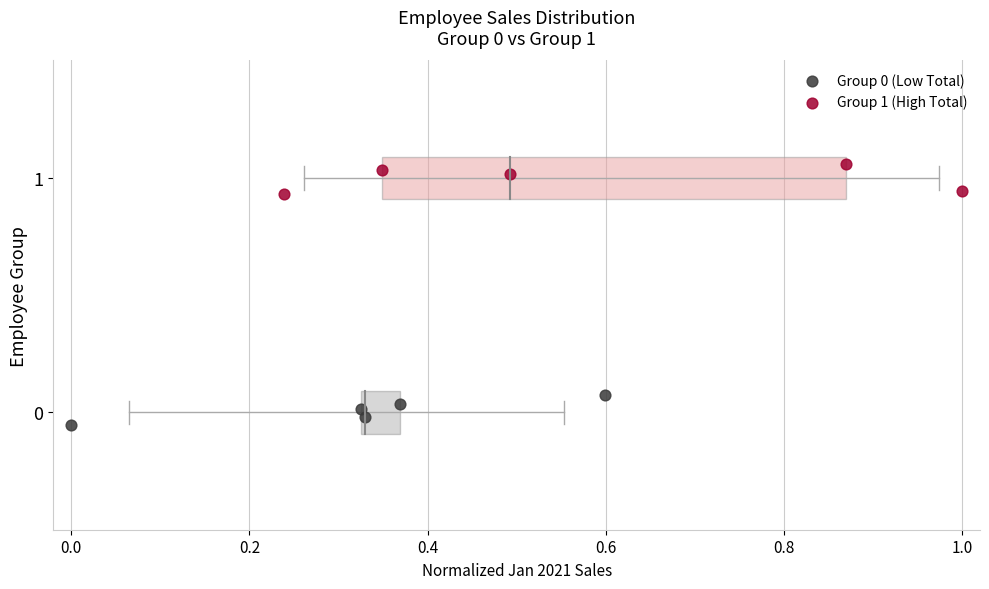

Which series reaches the maximum Y coordinate?

Group 1 (High Total)